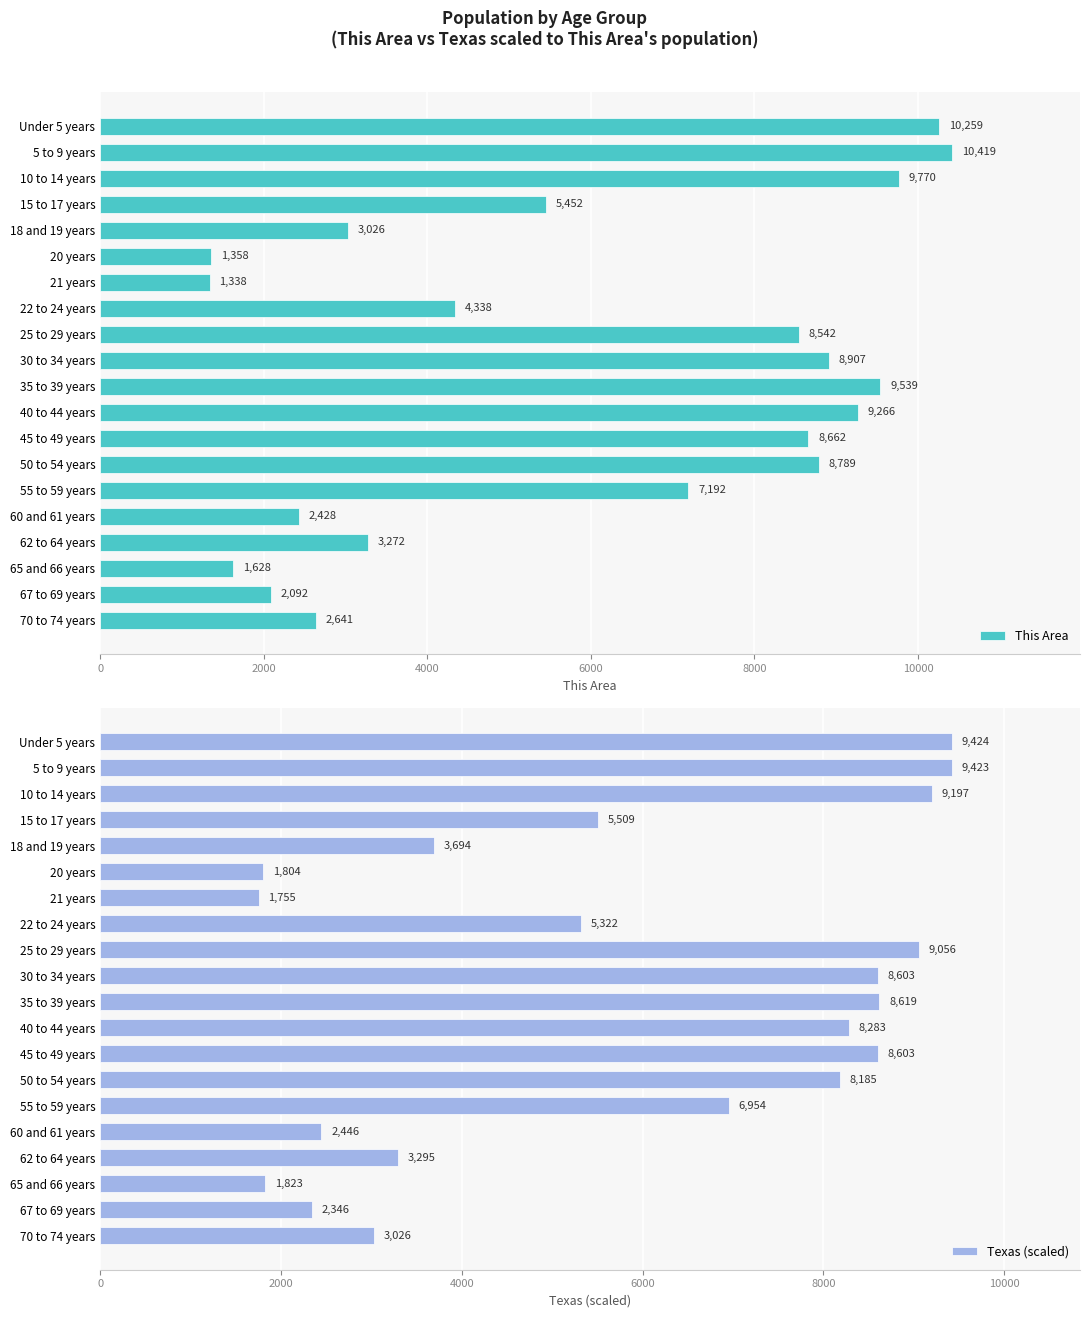

How many series are shown in this chart?

2